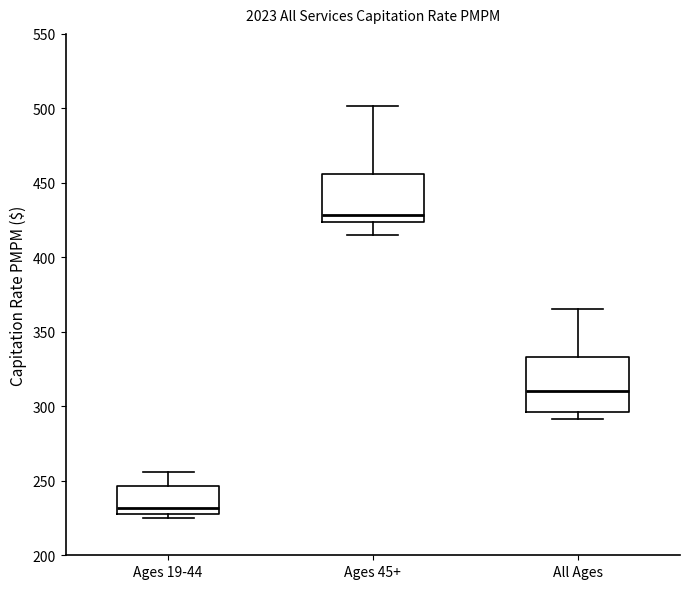

Which box's median line is the highest?

Ages 45+